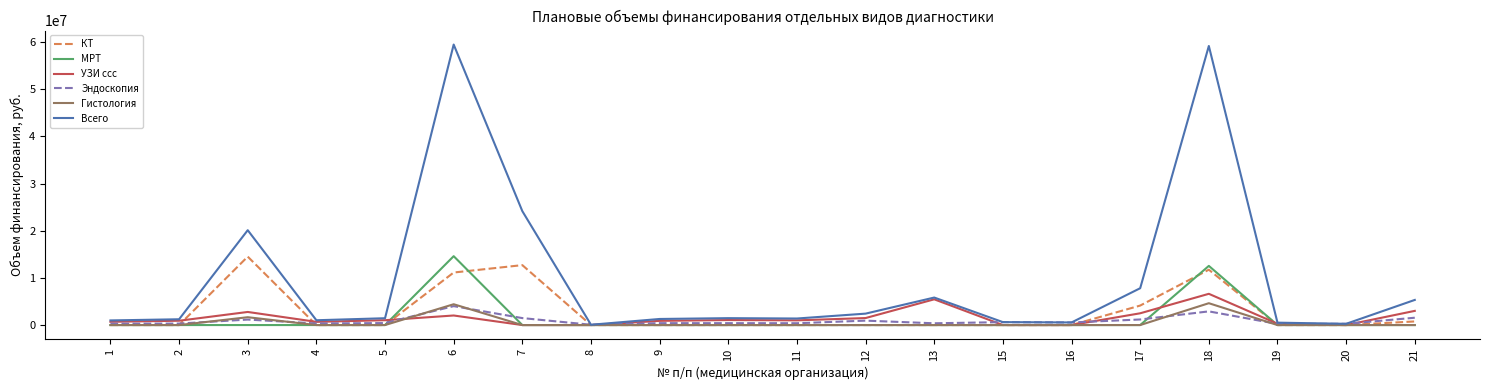

True or false: Гистология has a value of 0 at 4.

True